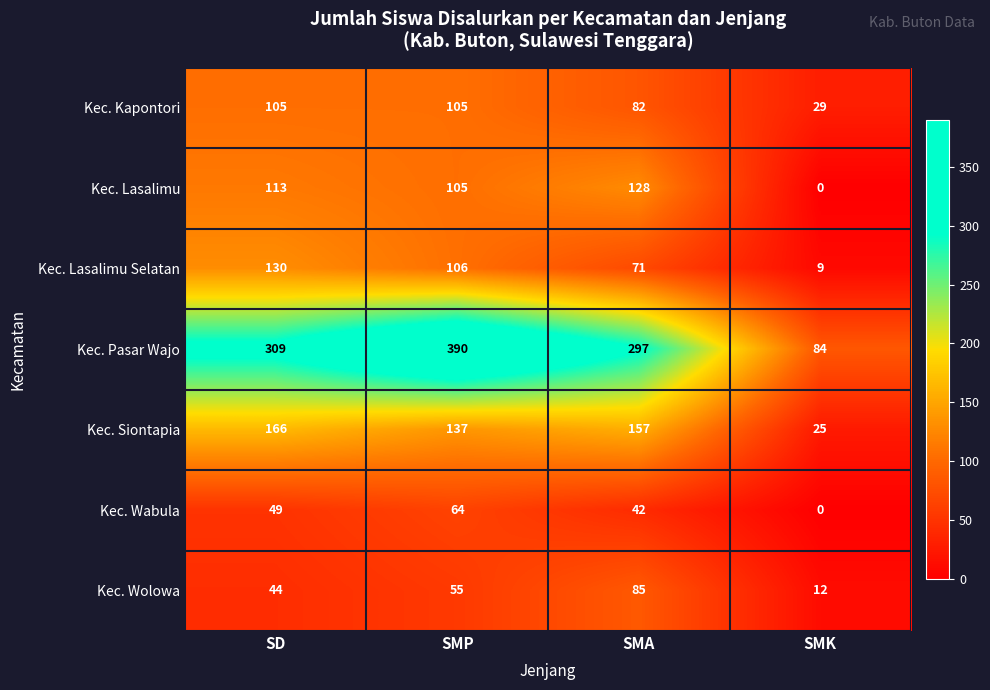

What is the average value of the Kec. Kapontori series?

80